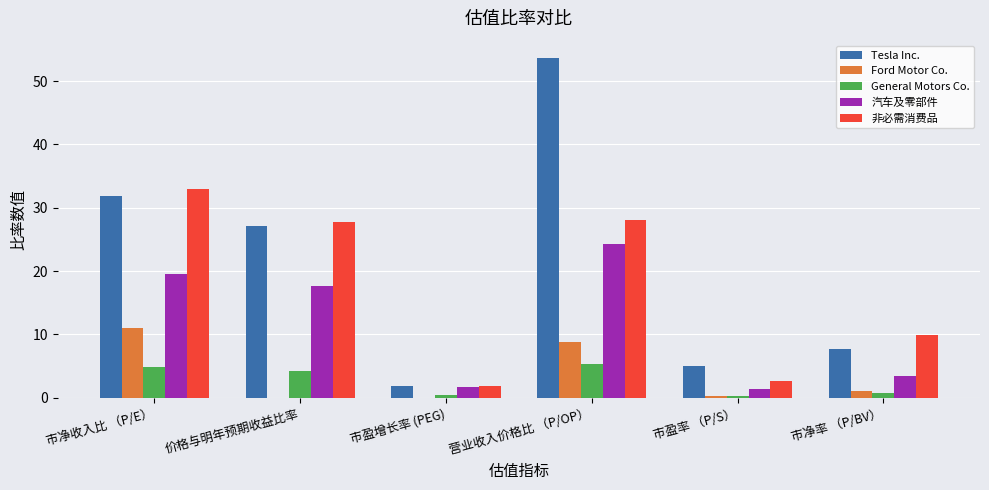

The Ford Motor Co. series shows 0.0 at 市盈增长率 (PEG). True or false?

True